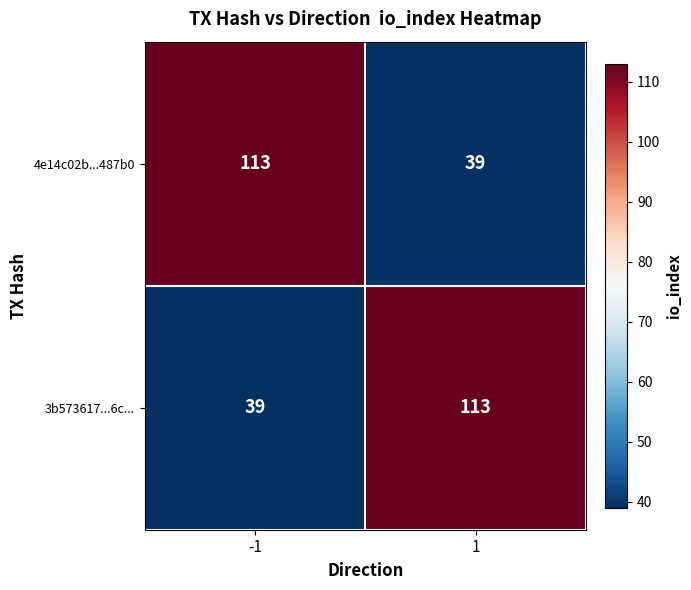

What is the sum of all 4e14c02b...487b0 values?

152